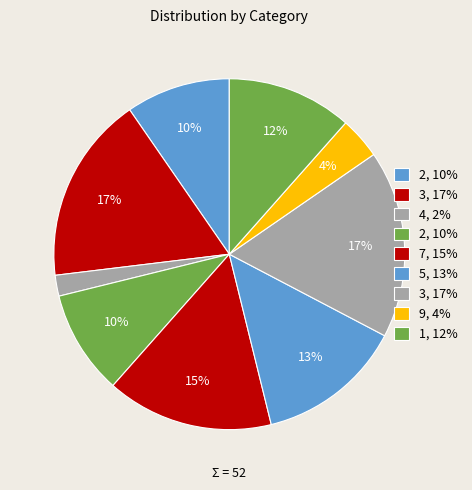

Count the number of slices in the pie.

9